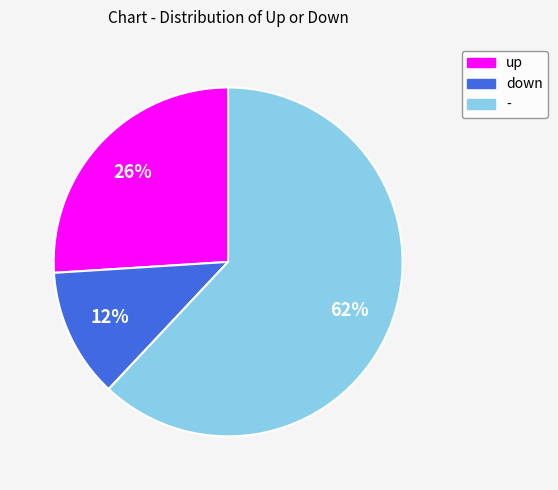

What percentage is the up slice, to the nearest percent?

26%